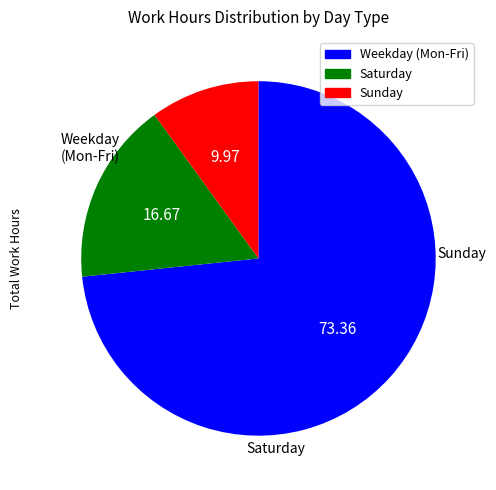

Is there any slice that represents more than half of the pie?

Yes